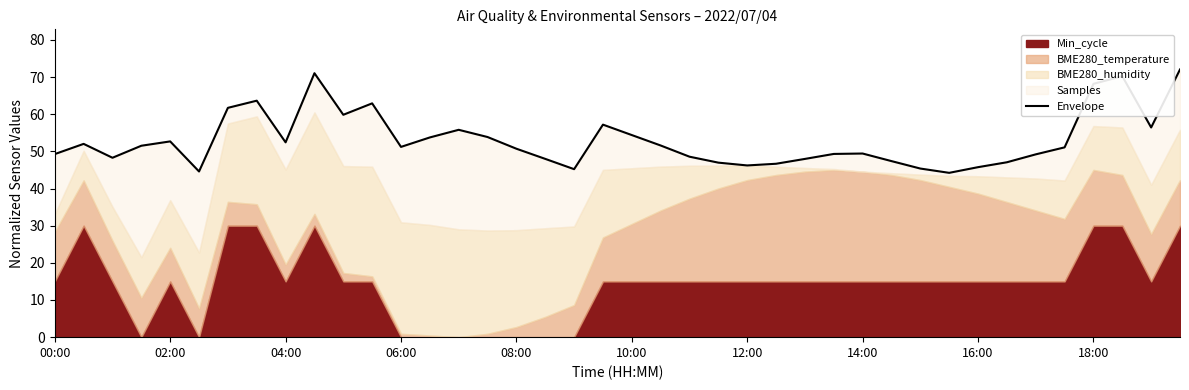

How many interior local peaks (higher than both neighbors) does the data have?

9